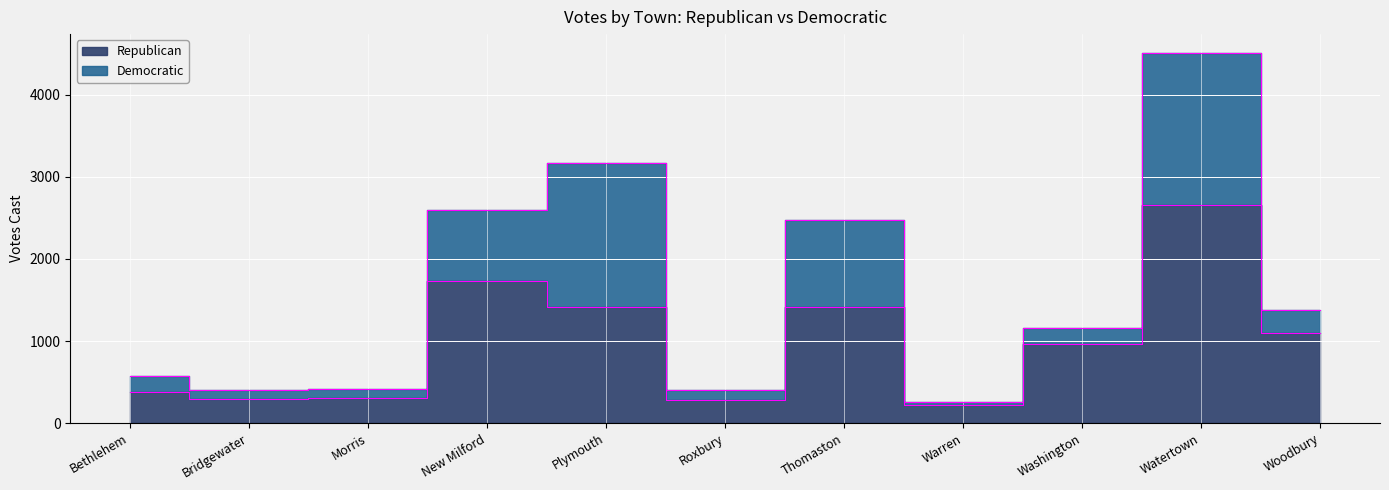

True or false: the data shows 654 at New Milford.

False